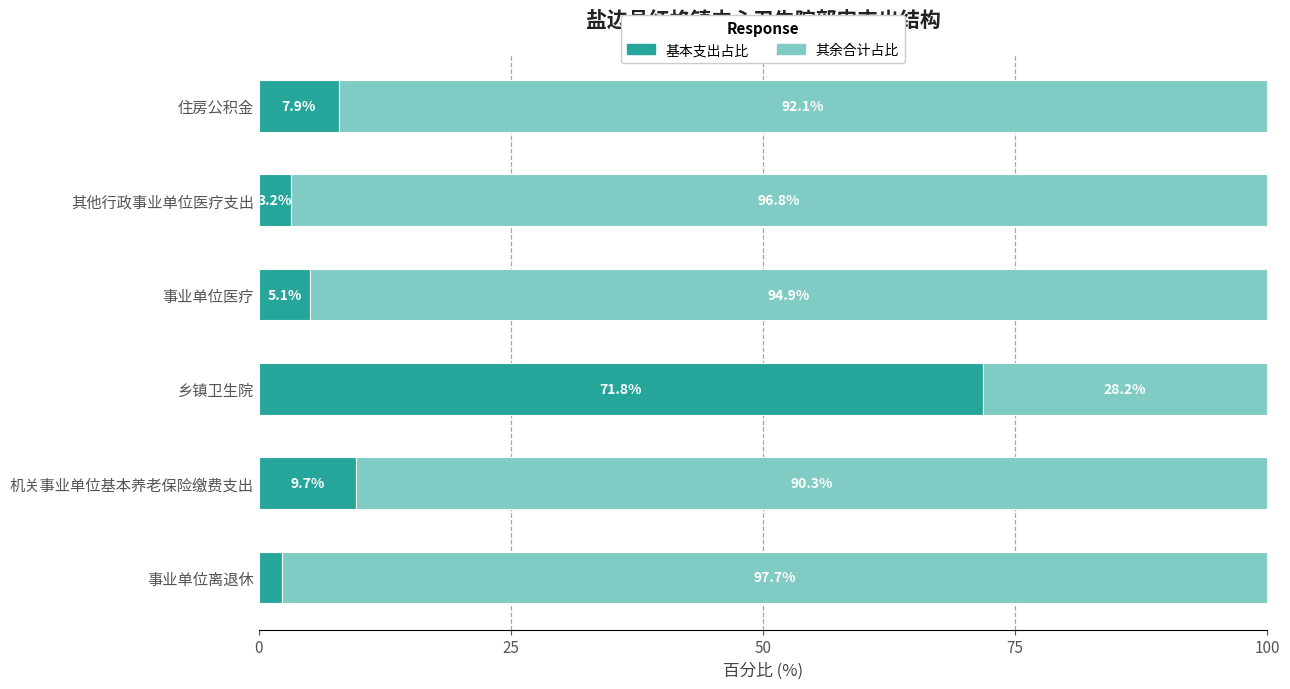

At which label is 基本支出占比 closest to 37?

机关事业单位基本养老保险缴费支出